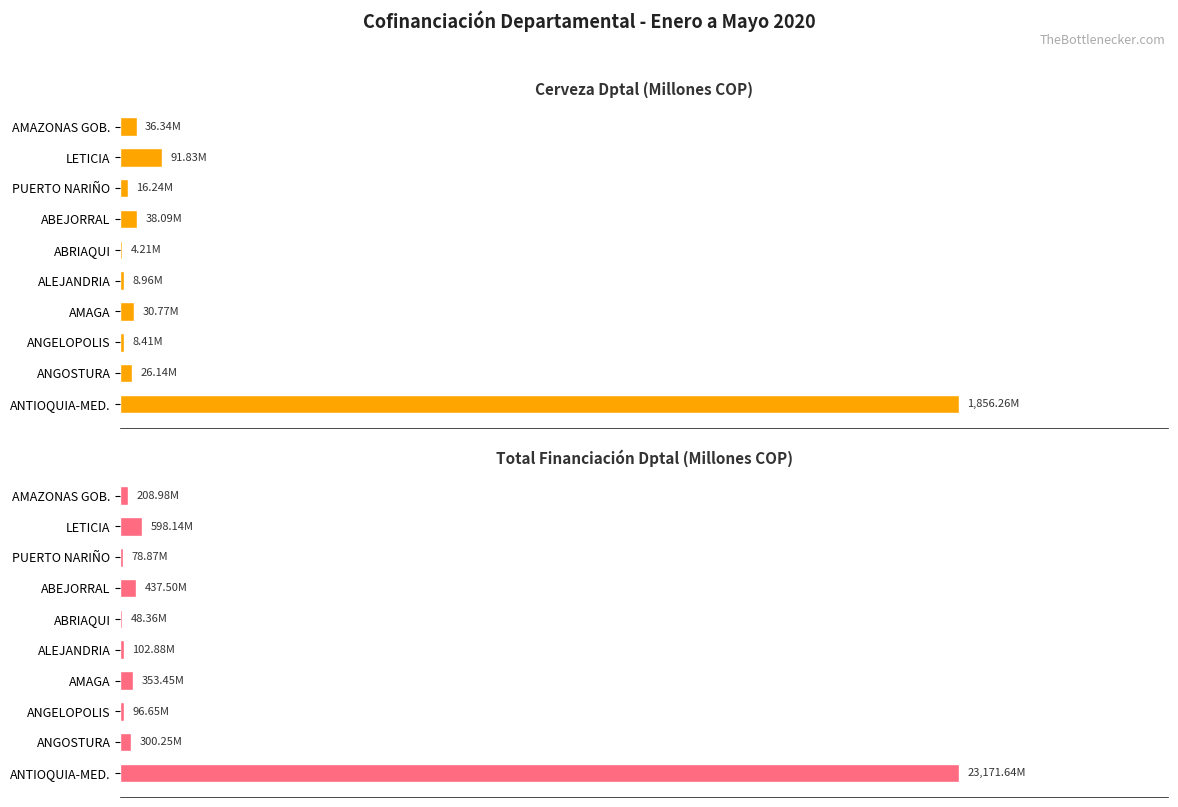

At how many categories does at least one series exceed 3933?

1